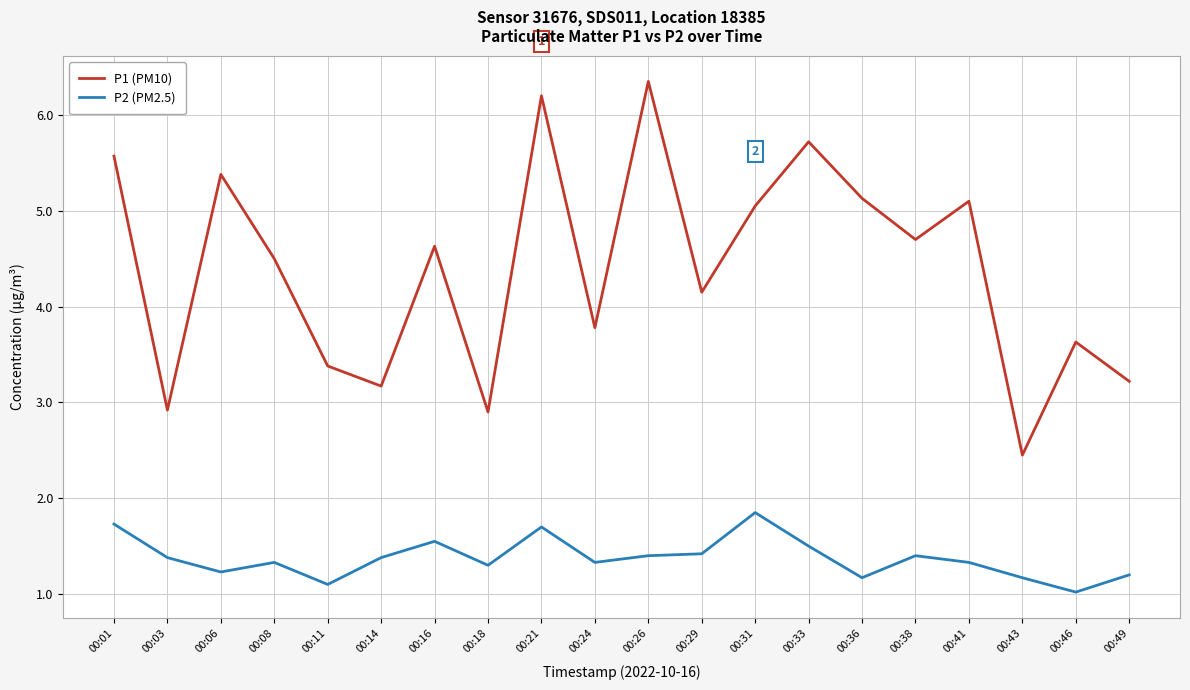

Which label corresponds to the smallest value in the chart?

00:46